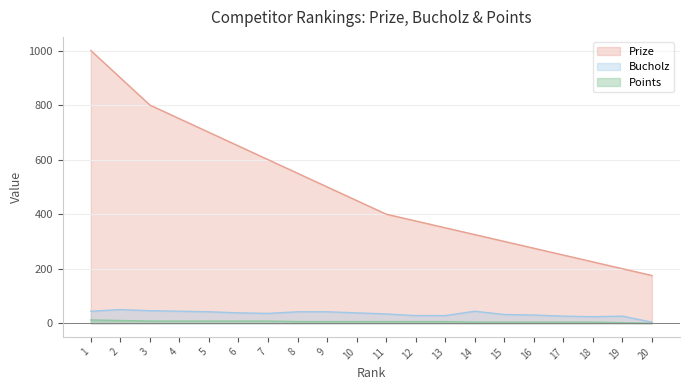

Reading left to right, what are all the values shown in this chart?

Prize: 1=1000	2=900	3=800	4=750	5=700	6=650	7=600	8=550	9=500	10=450	11=400	12=375	13=350	14=325	15=300	16=275	17=250	18=225	19=200	20=175
Bucholz: 1=44	2=50	3=46	4=44	5=42	6=38	7=36	8=42	9=42	10=38	11=34	12=28	13=28	14=44	15=32	16=30	17=26	18=24	19=26	20=4
Points: 1=12	2=10	3=8	4=8	5=8	6=8	7=8	8=6	9=6	10=6	11=6	12=6	13=6	14=4	15=4	16=4	17=4	18=4	19=2	20=0